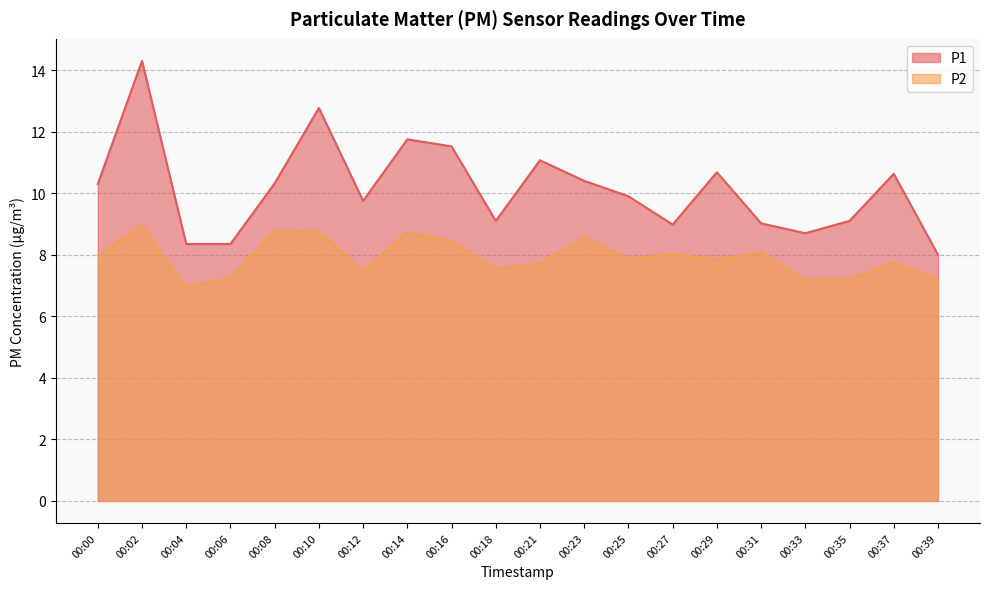

Reading left to right, transcribe all the data shown in this chart.

P1: 00:00=10.3	00:02=14.3	00:04=8.3	00:06=8.3	00:08=10.3	00:10=12.8	00:12=9.8	00:14=11.8	00:16=11.5	00:18=9.1	00:21=11.1	00:23=10.4	00:25=9.9	00:27=9.0	00:29=10.7	00:31=9.0	00:33=8.7	00:35=9.1	00:37=10.6	00:39=8.0
P2: 00:00=8.0	00:02=8.9	00:04=7.0	00:06=7.2	00:08=8.8	00:10=8.8	00:12=7.5	00:14=8.7	00:16=8.4	00:18=7.5	00:21=7.7	00:23=8.6	00:25=7.8	00:27=8.0	00:29=7.8	00:31=8.1	00:33=7.2	00:35=7.2	00:37=7.8	00:39=7.2